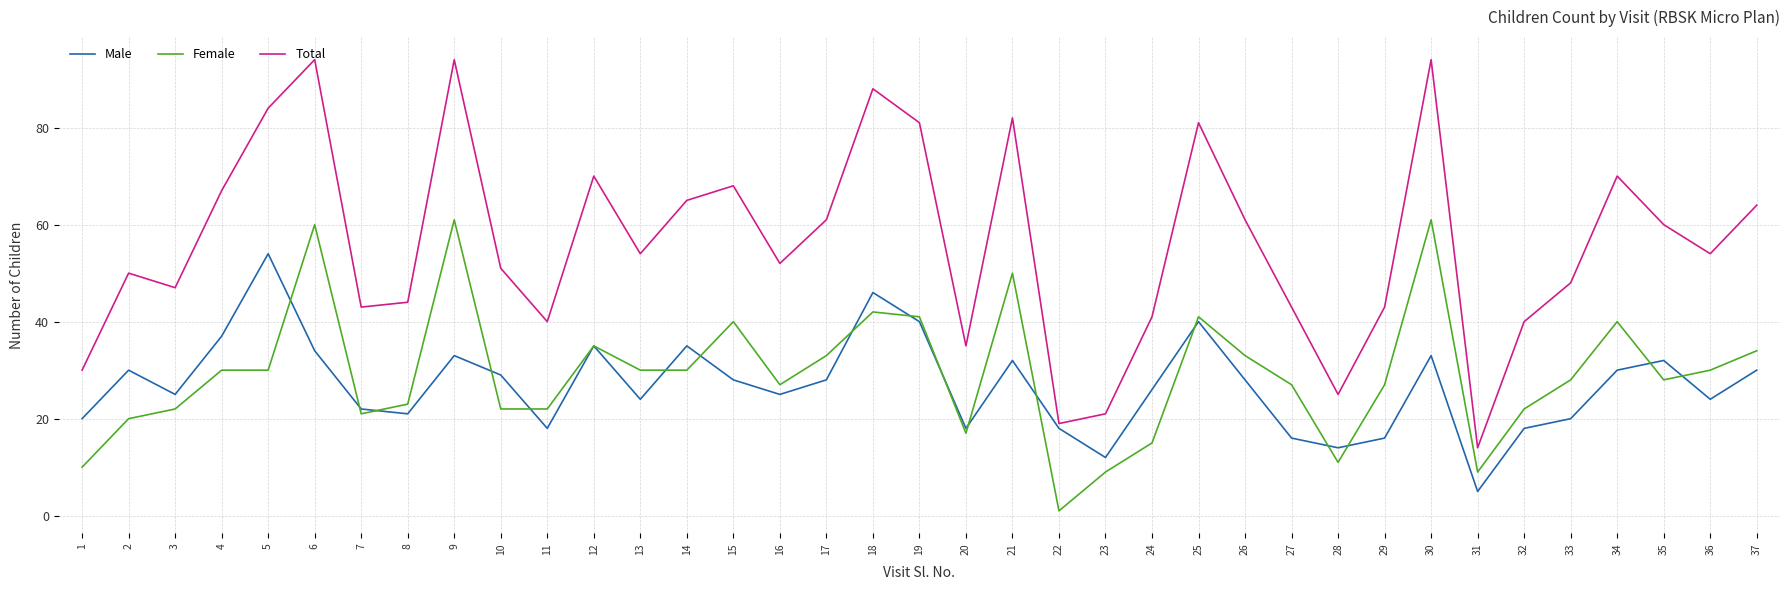

Rank the series by their maximum value, from highest to lowest.

Total, Female, Male